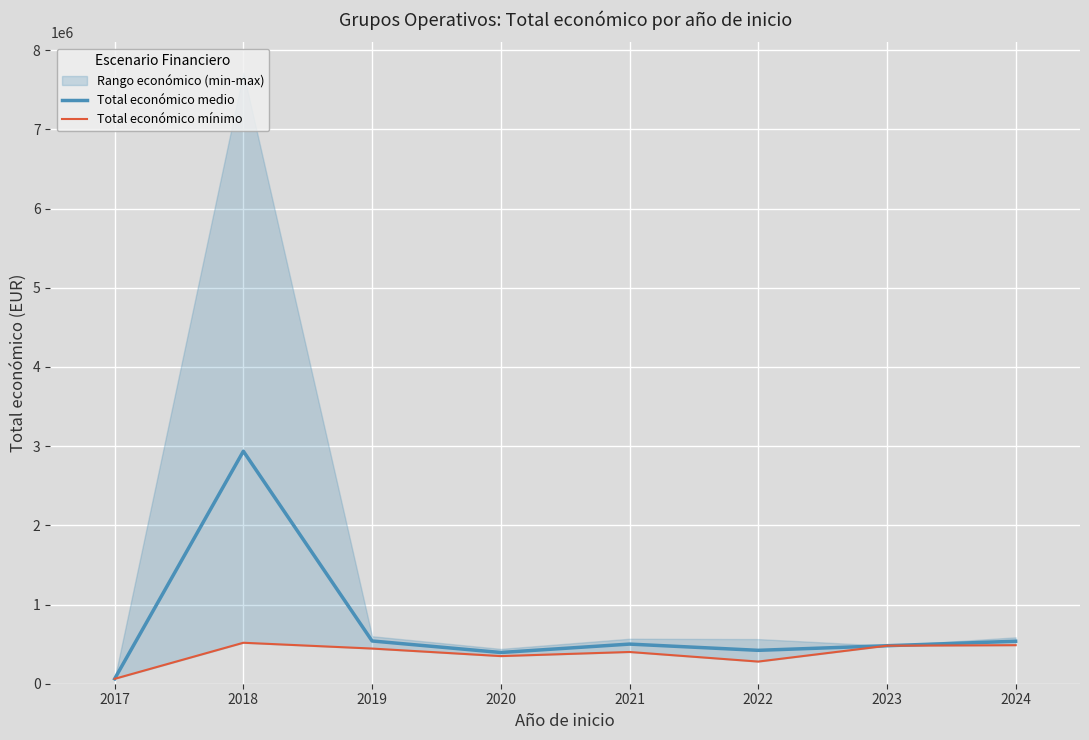

What is the value of the Total económico mínimo point at the 4th from the left?

348843.0